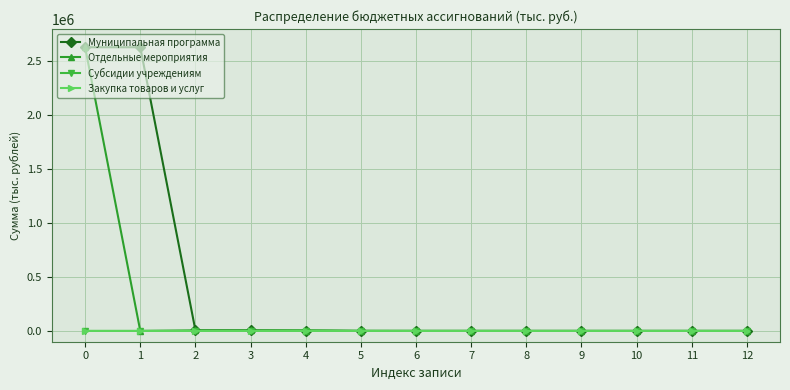

The Муниципальная программа series shows 2631018.4 at 1. True or false?

True